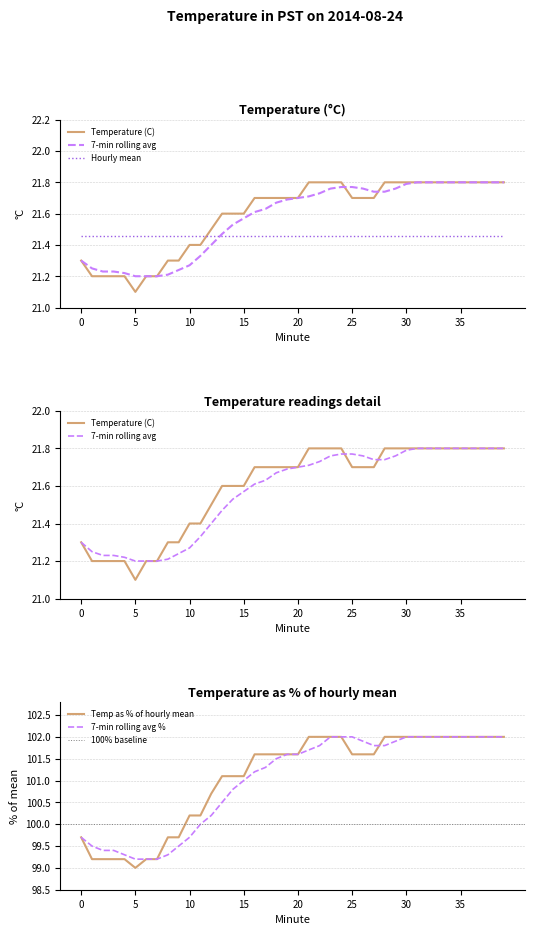

What is the highest value of the Temp as % of hourly mean series?

102.0